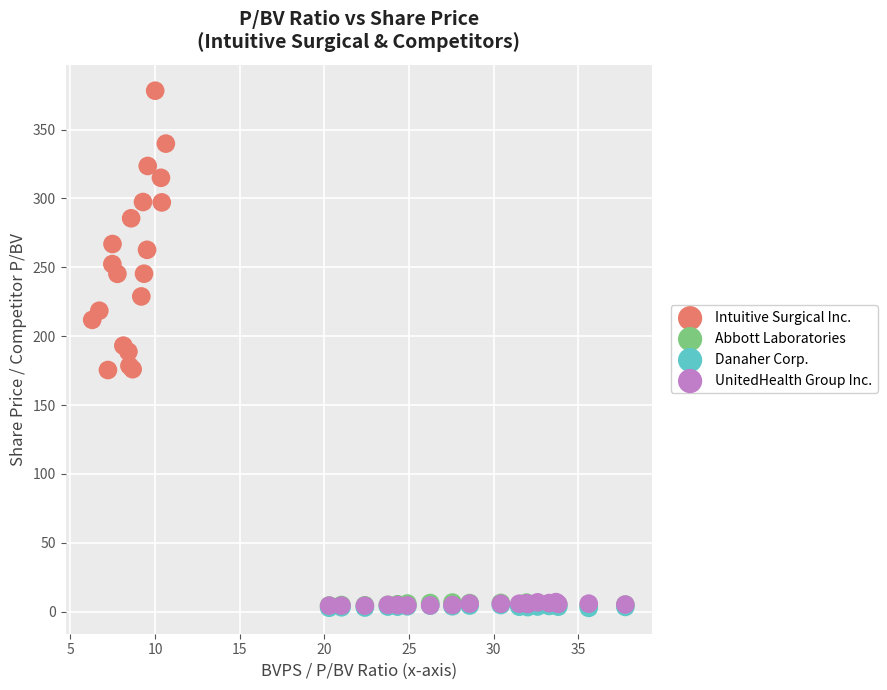

Which series has the widest spread of Y values?

Intuitive Surgical Inc.